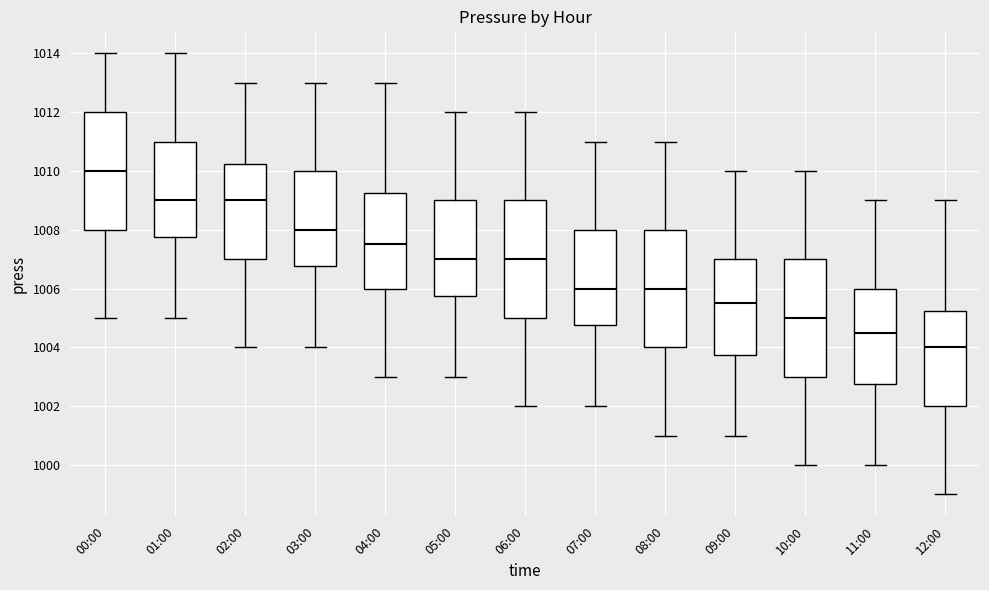

Reading left to right, read every box against the y-axis: the position of its median line, the range the box covers, and the ends of its whiskers. The values are not printed on the chart, so give them approximately, as read against the axis.

00:00: median 1010.0, box 1008.0 to 1012.0, whiskers 1005.0 to 1014.0
01:00: median 1009.0, box 1007.8 to 1011.0, whiskers 1005.0 to 1014.0
02:00: median 1009.0, box 1007.0 to 1010.2, whiskers 1004.0 to 1013.0
03:00: median 1008.0, box 1006.8 to 1010.0, whiskers 1004.0 to 1013.0
04:00: median 1007.6, box 1006.0 to 1009.2, whiskers 1003.0 to 1013.0
05:00: median 1007.0, box 1005.8 to 1009.0, whiskers 1003.0 to 1012.0
06:00: median 1007.0, box 1005.0 to 1009.0, whiskers 1002.0 to 1012.0
07:00: median 1006.0, box 1004.8 to 1008.0, whiskers 1002.0 to 1011.0
08:00: median 1006.0, box 1004.0 to 1008.0, whiskers 1001.0 to 1011.0
09:00: median 1005.6, box 1003.8 to 1007.0, whiskers 1001.0 to 1010.0
10:00: median 1005.0, box 1003.0 to 1007.0, whiskers 1000.0 to 1010.0
11:00: median 1004.6, box 1002.8 to 1006.0, whiskers 1000.0 to 1009.0
12:00: median 1004.0, box 1002.0 to 1005.2, whiskers 999.0 to 1009.0